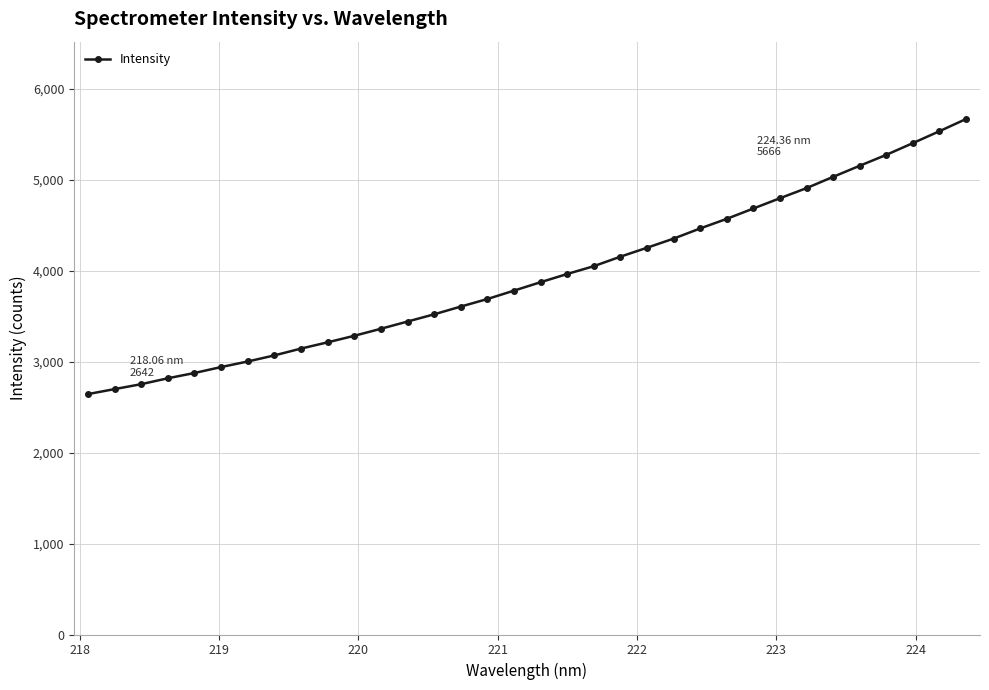

What is the difference between the maximum and minimum values?

3023.5